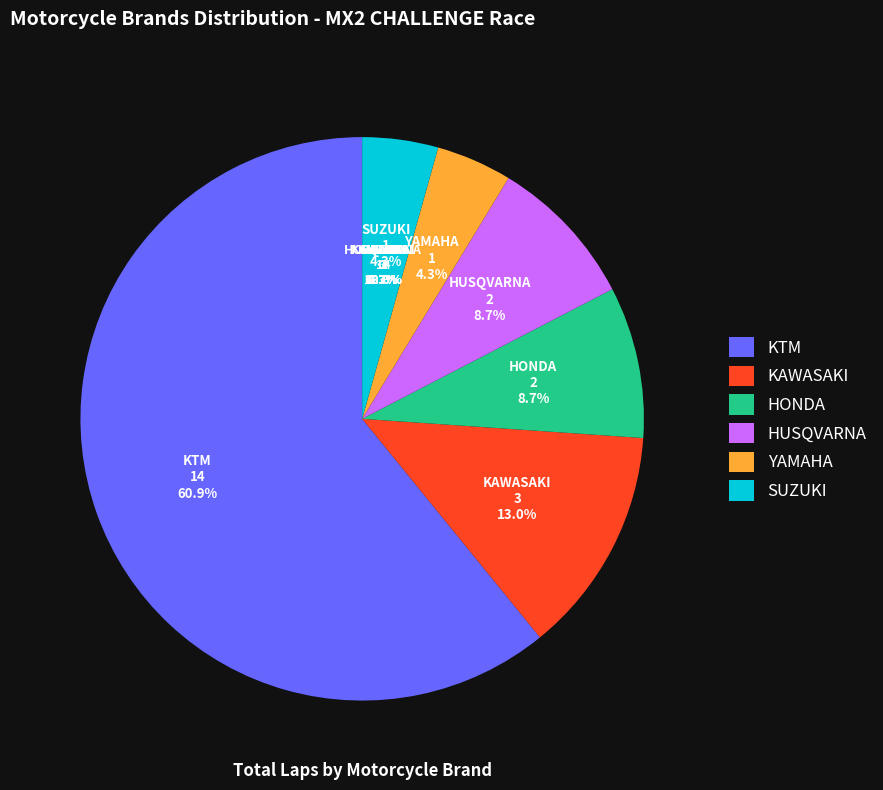

How much of the chart is everything except SUZUKI?

95.7%